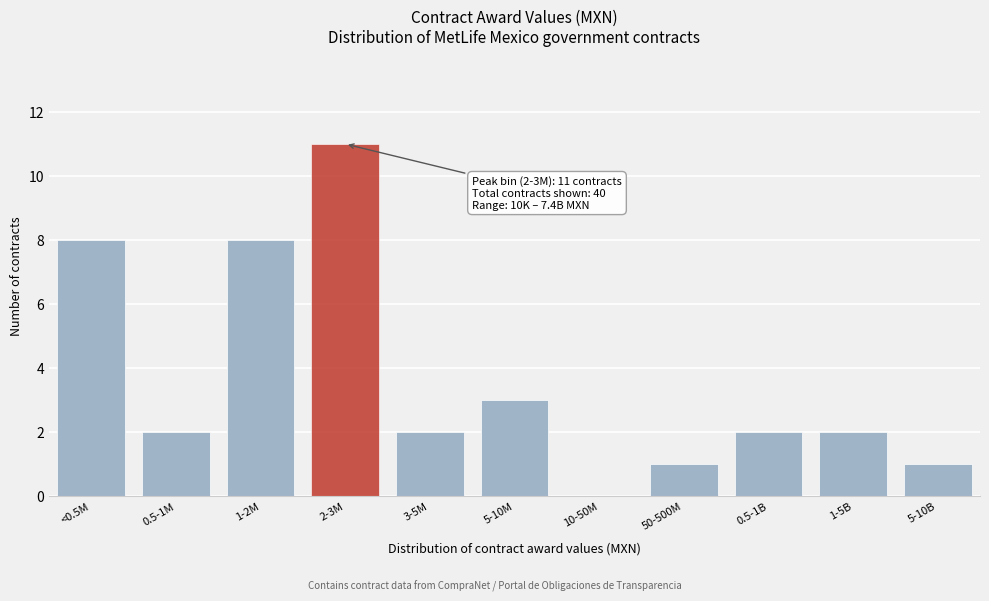

Reading left to right, transcribe all the data shown in this chart.

<0.5M=8	0.5-1M=2	1-2M=8	2-3M=11	3-5M=2	5-10M=3	10-50M=0	50-500M=1	0.5-1B=2	1-5B=2	5-10B=1